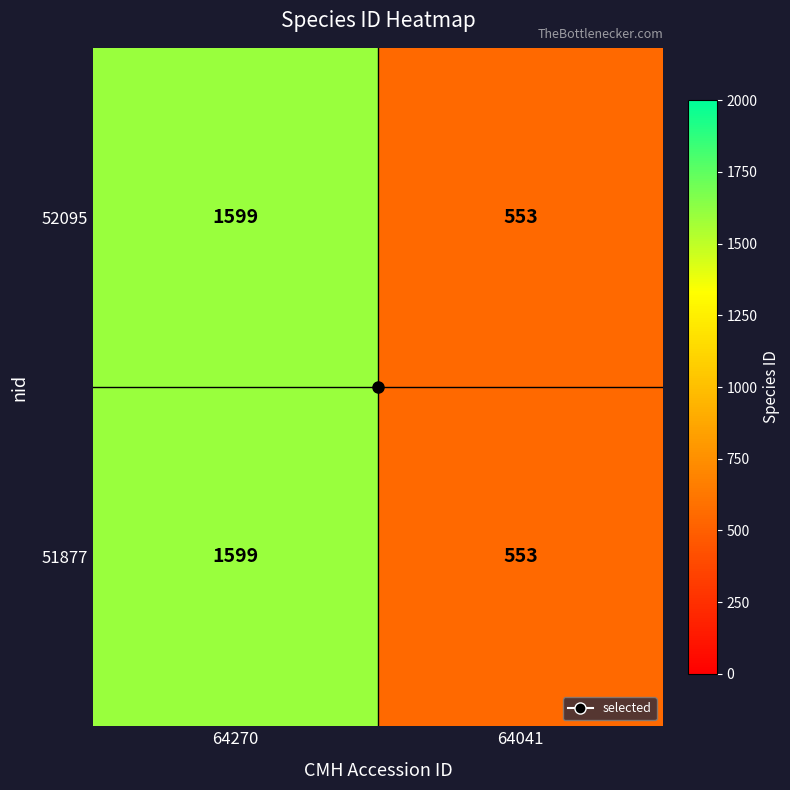

What is the smallest value displayed?

553